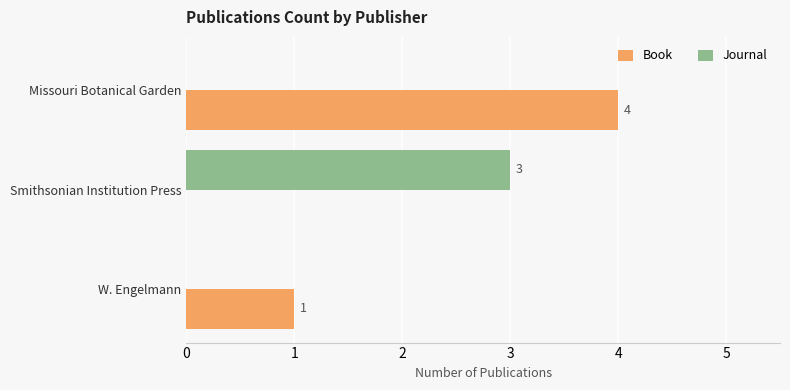

How many Journal values are between 0 and 3?

3